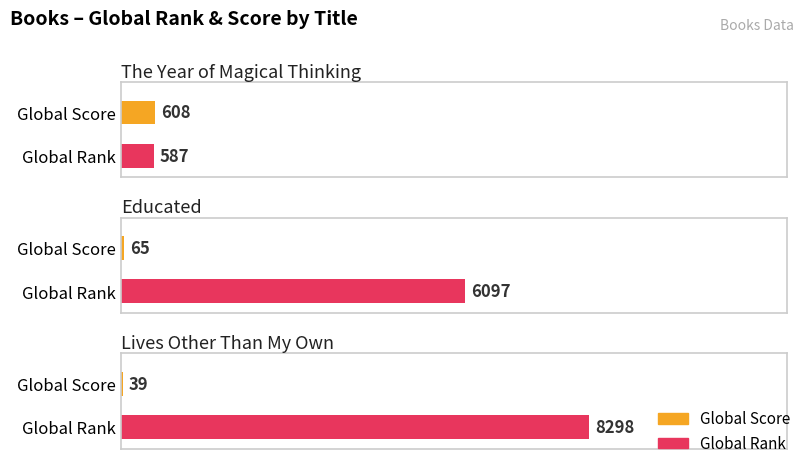

Is the value of Global Score at The Year of Magical Thinking greater than the value of Global Rank at Lives Other Than My Own?

No